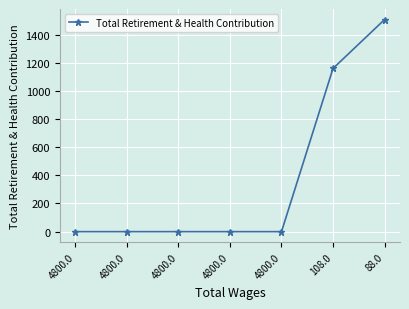

Reading left to right, list all the values displayed in this chart.

4800.0=0	4800.0=0	4800.0=0	4800.0=0	4800.0=0	108.0=1159	88.0=1506